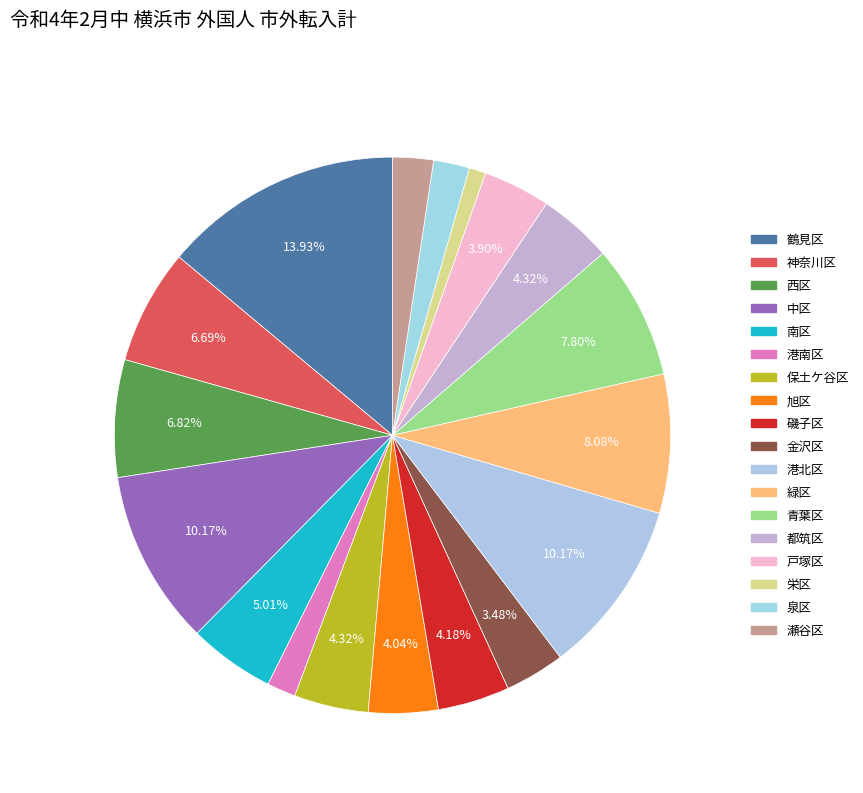

Combined, what portion of the pie is 鶴見区 and 西区?

20.8%